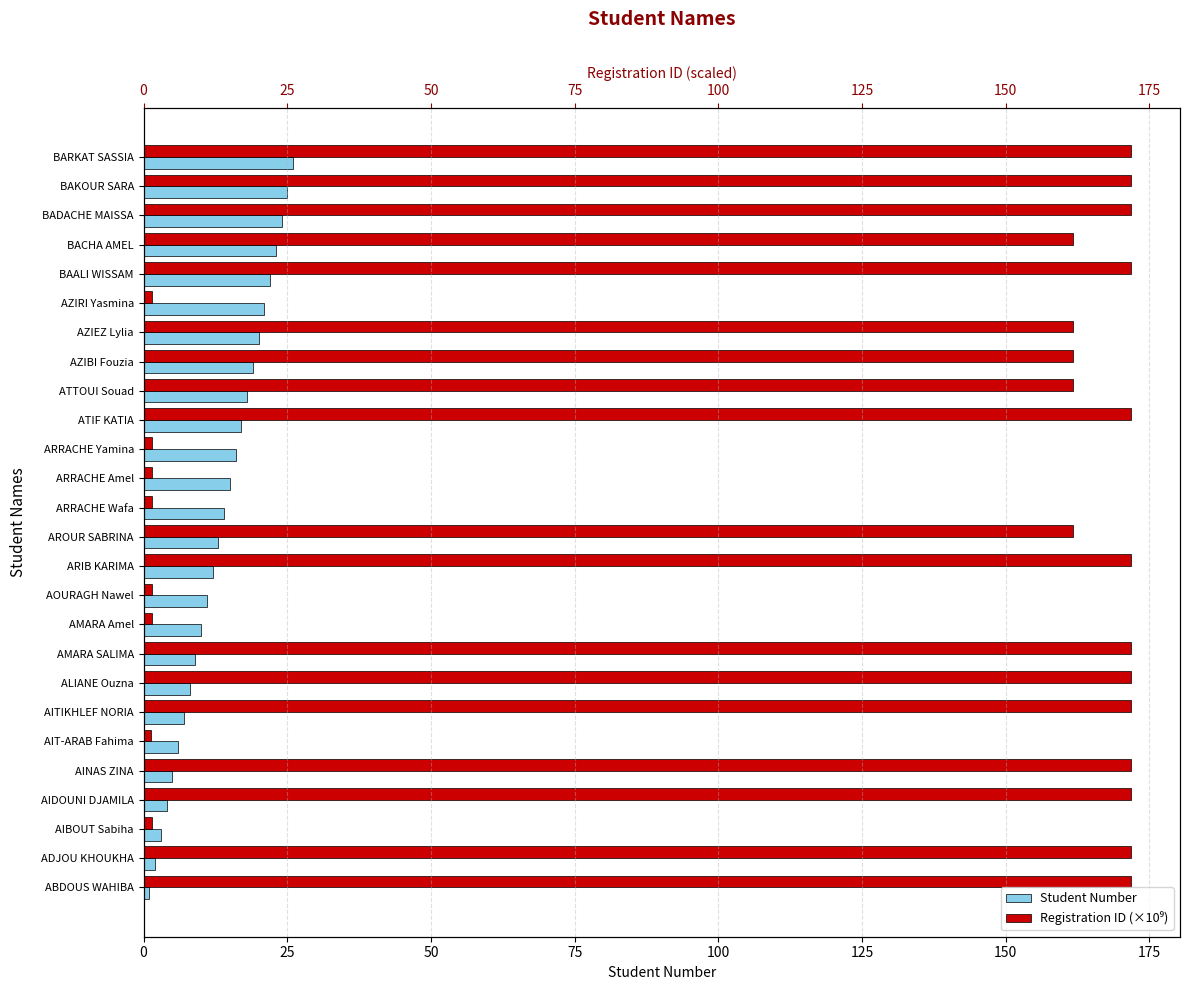

True or false: Student Number has a value of 23.0 at AROUR SABRINA.

False